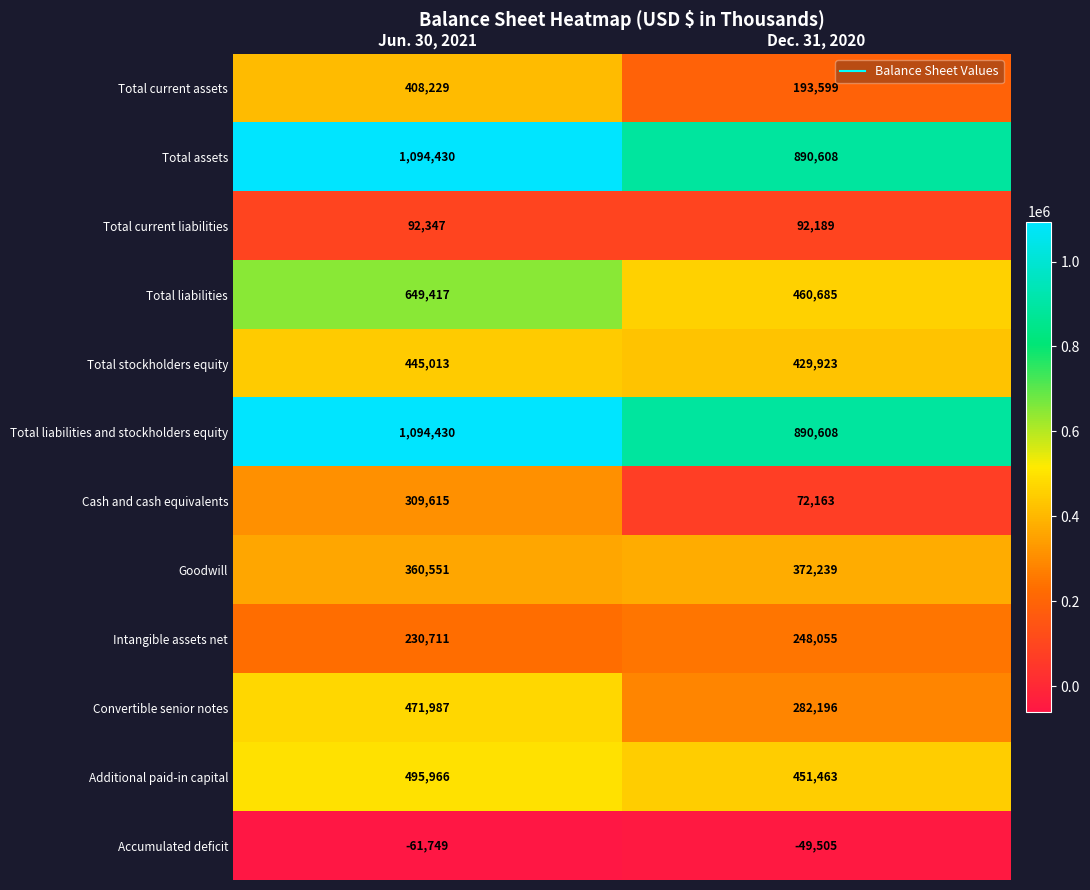

What is the average value of the Accumulated deficit series?

-55627